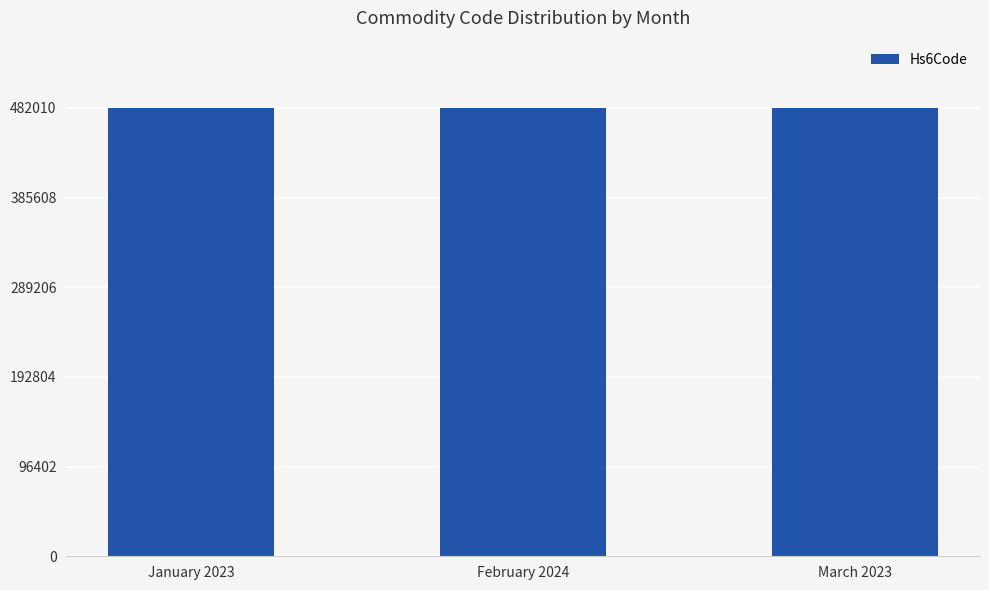

What is the difference between the maximum and minimum values in the Year series?

1